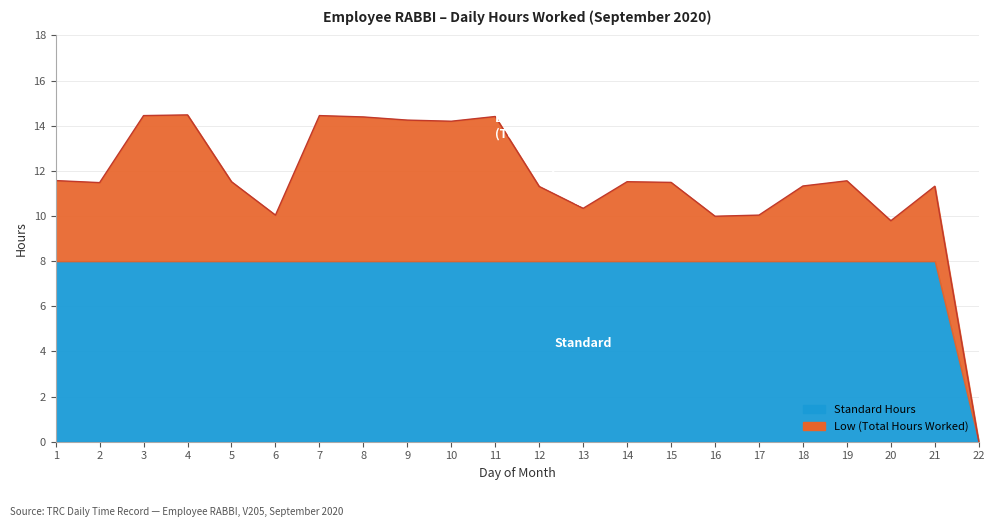

Where does the data first go above 11?

1